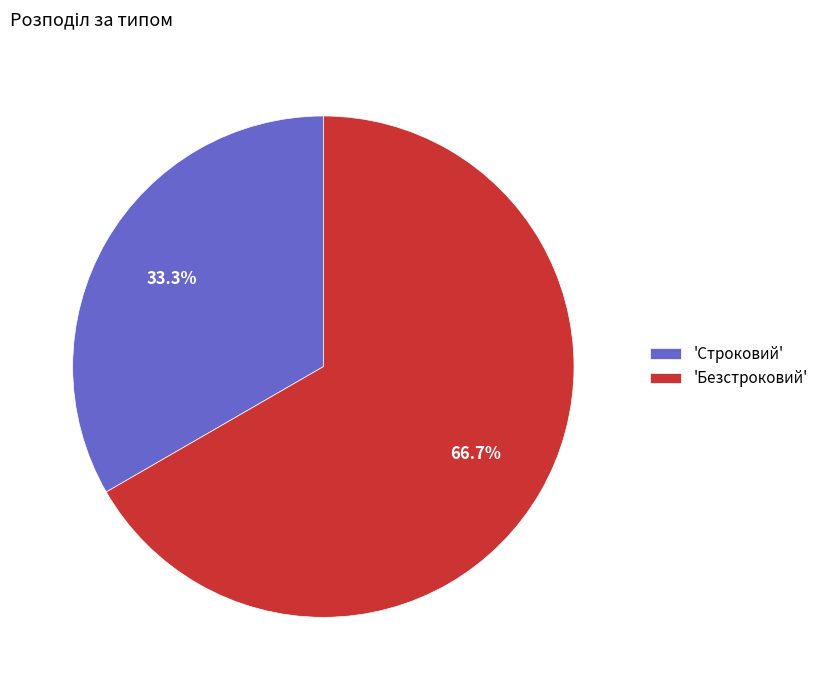

Which slice is the largest?

'Безстроковий'